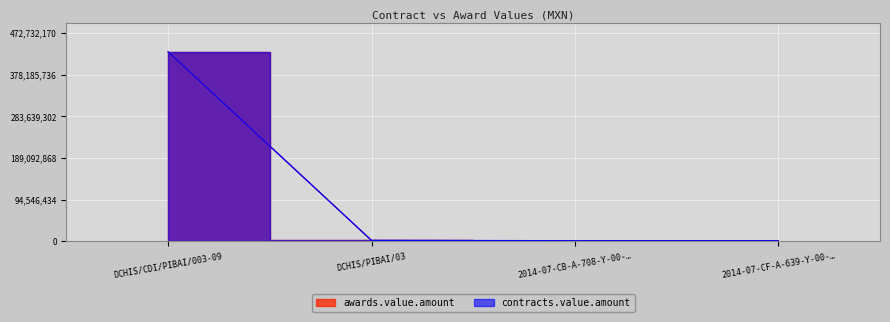

Which series has the widest spread of values?

awards.value.amount